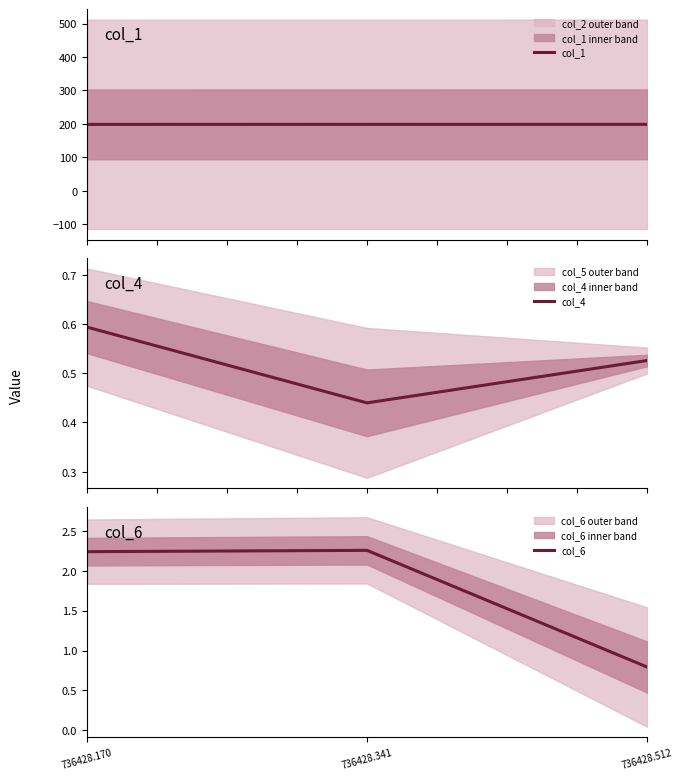

What is the total value across all series at 736428.170?

201.4